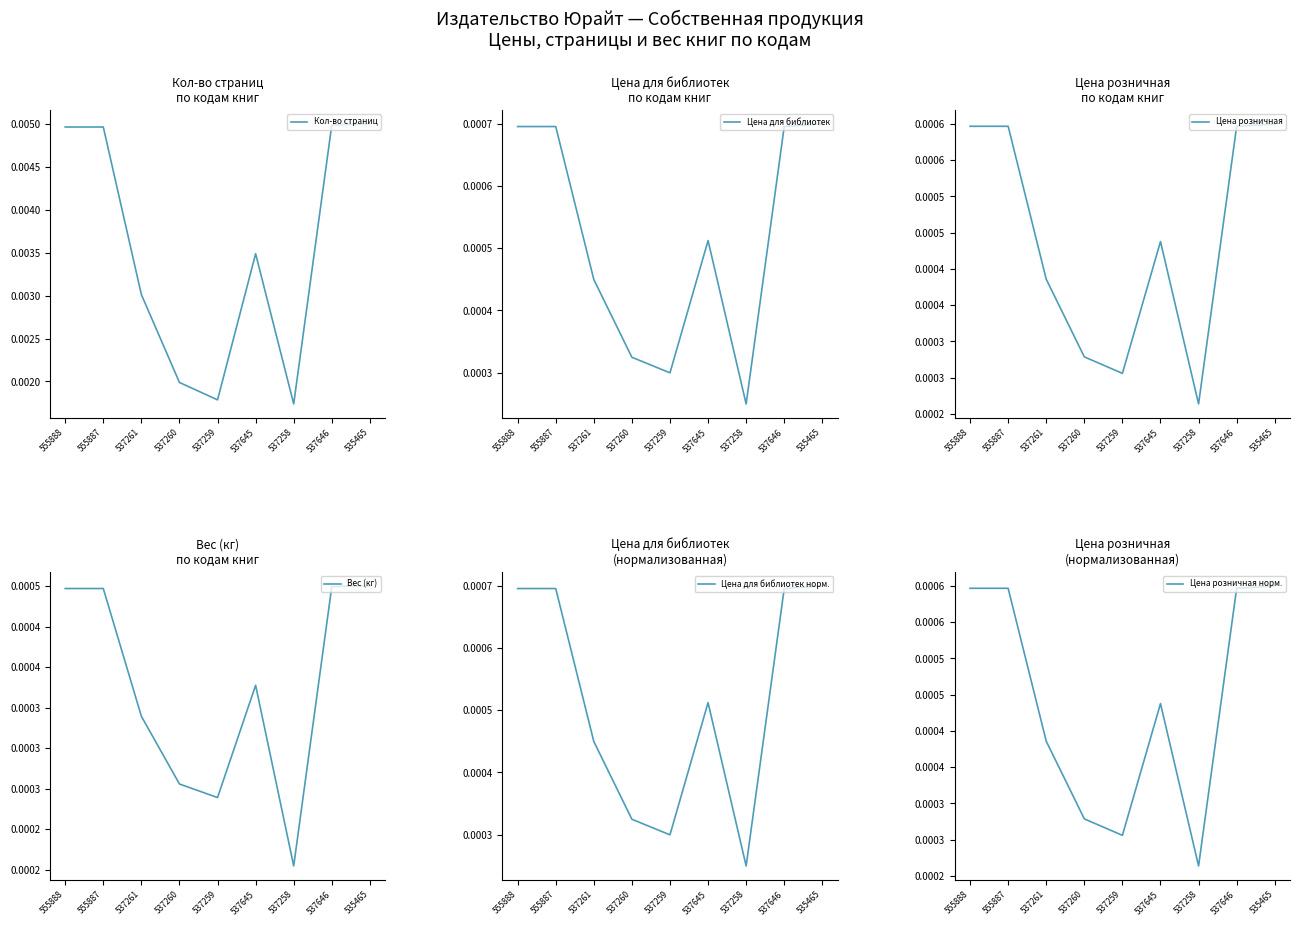

The Цена розничная норм. series shows 0.0 at 537258. True or false?

False